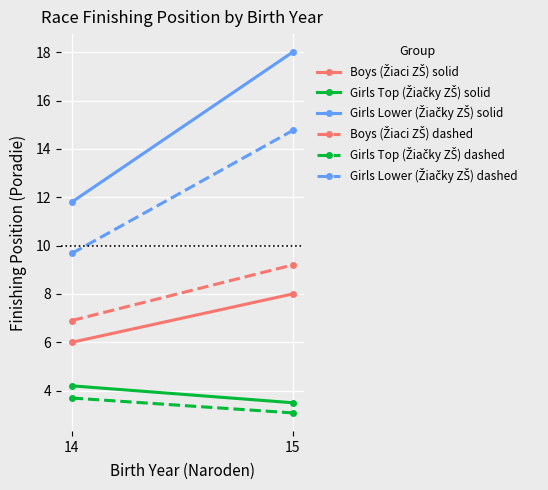

At how many categories does at least one series exceed 11?

2